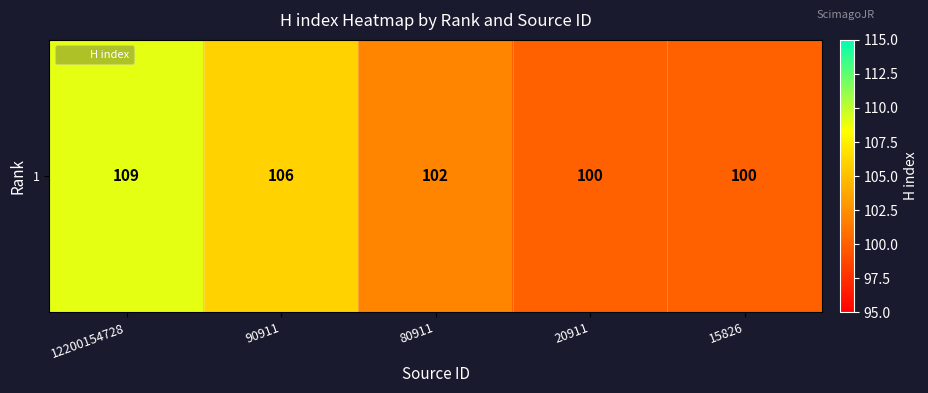

List the labels in order of value, smallest first.

20911, 15826, 80911, 90911, 12200154728